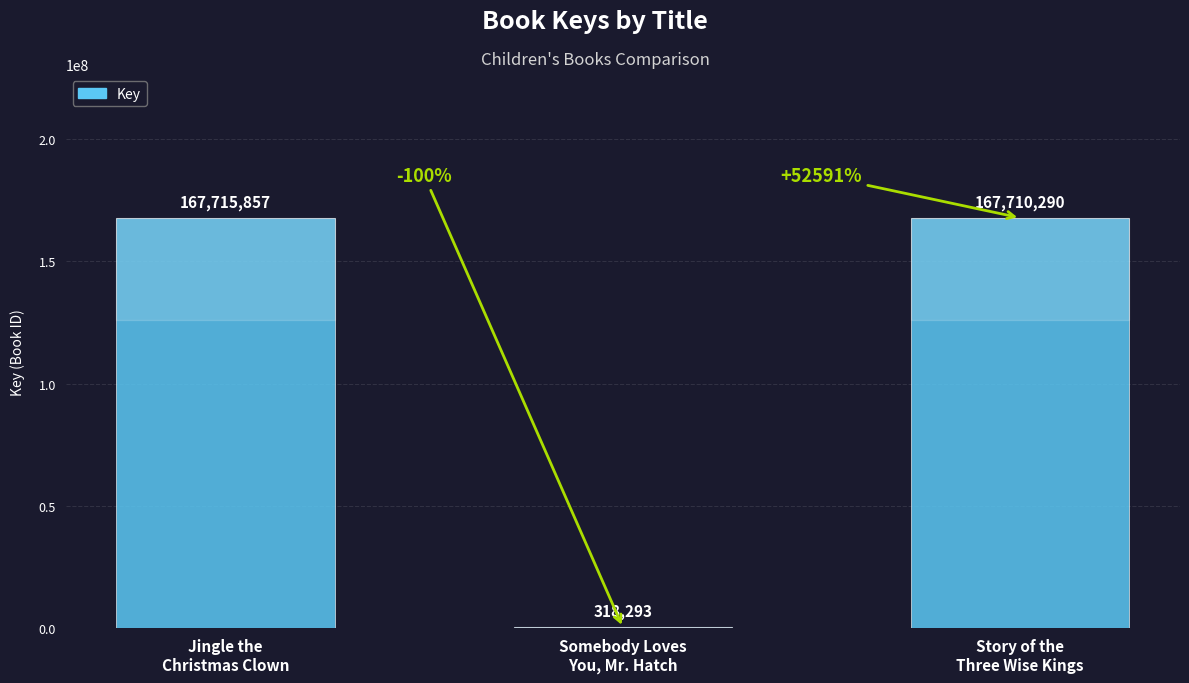

What is the maximum value shown in the chart?

167715857